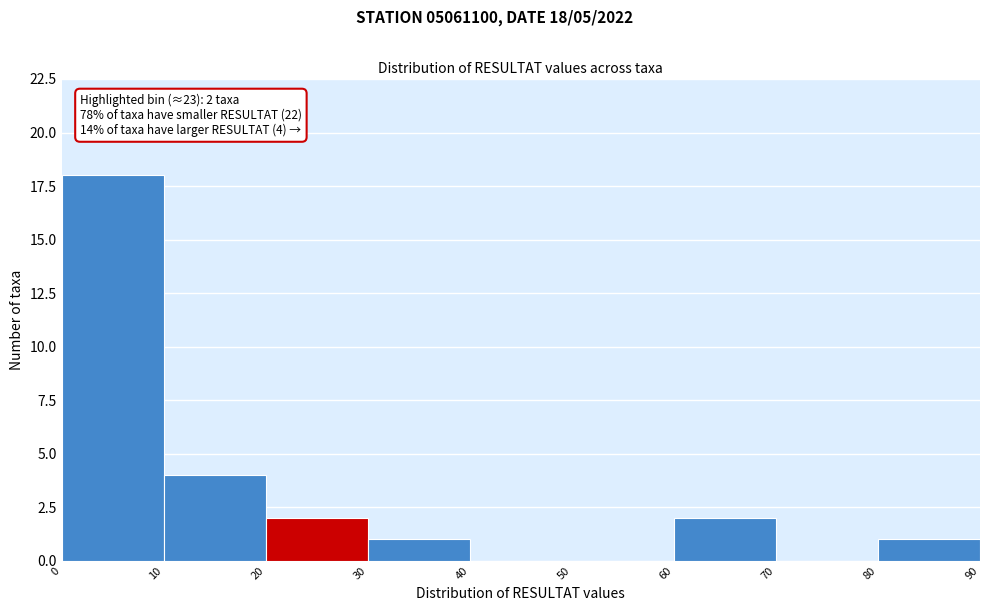

Which range on the x-axis has the tallest bar?

0 to 10